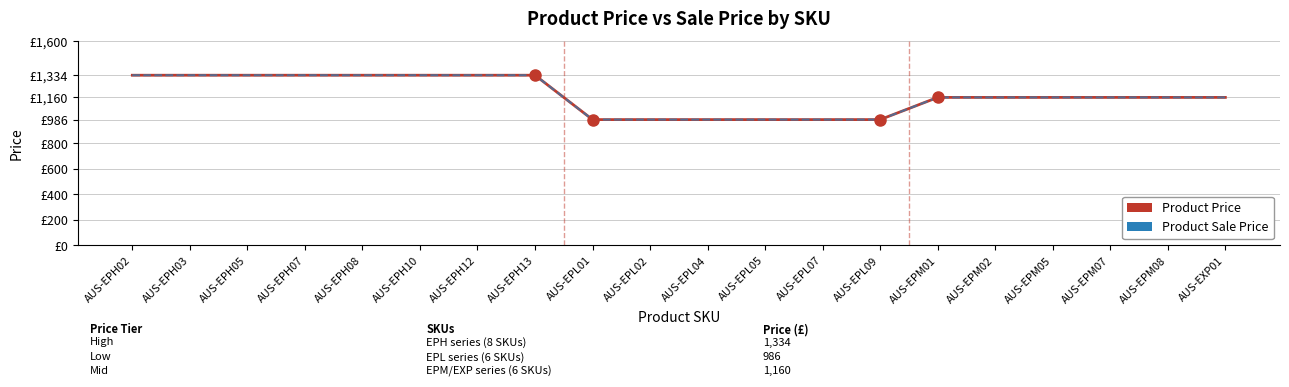

Is this an area chart (filled region under the line)?

No